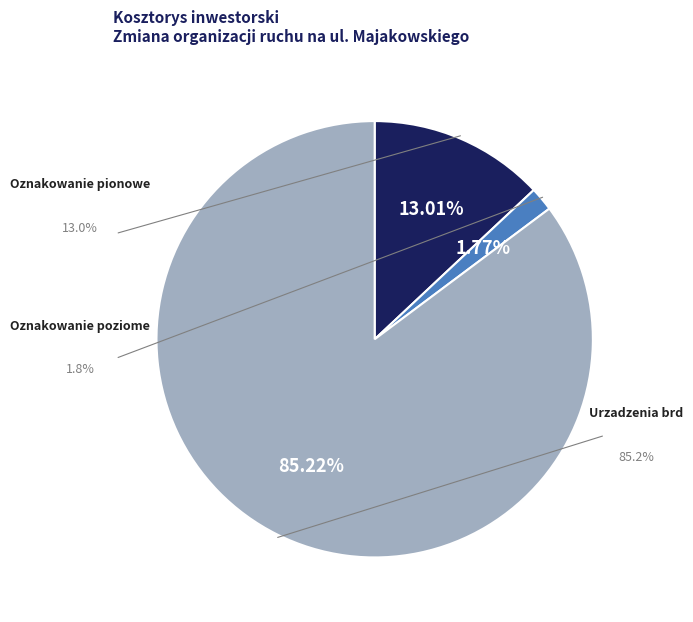

Approximately how many times larger is the value at Urzadzenia brd (Dział 3) compared to Oznakowanie pionowe (Dział 1)?

6.6